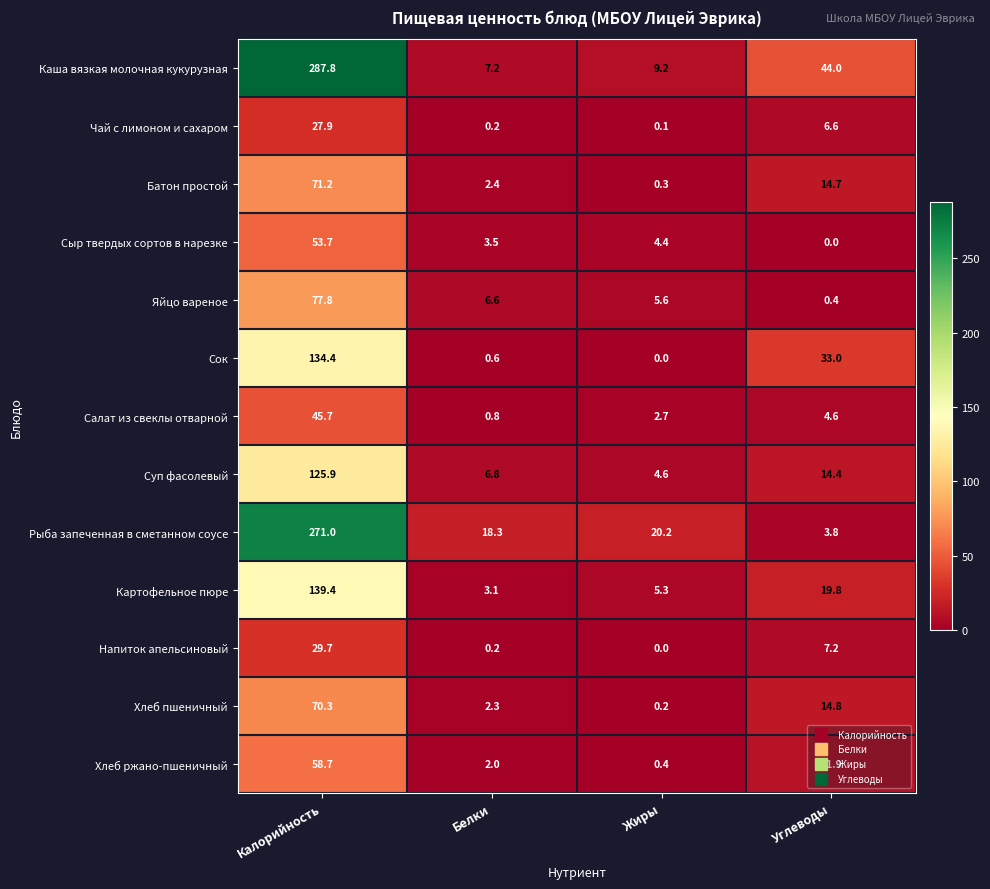

Is it true that Салат из свеклы отварной equals 16.3 at Калорийность?

False